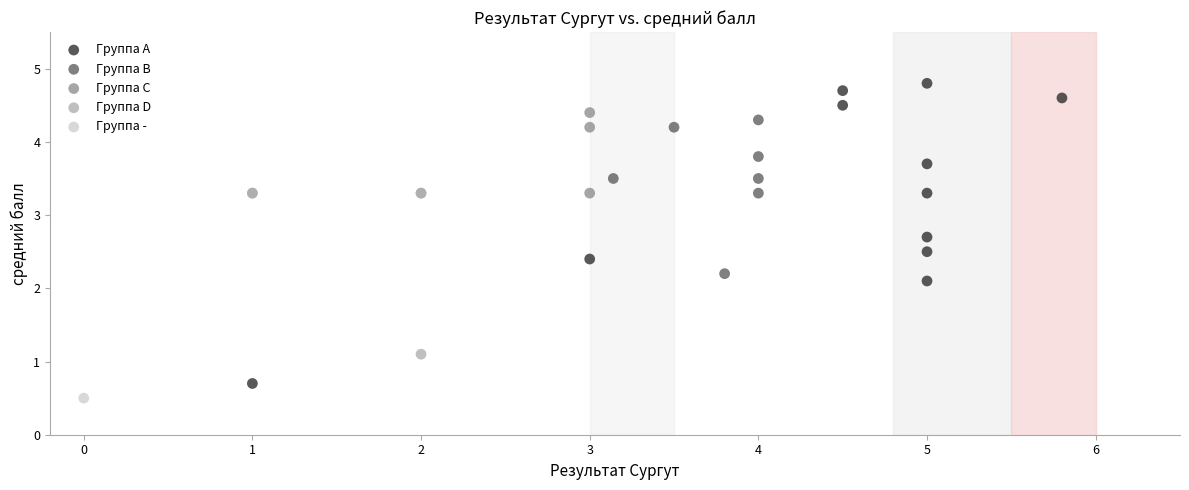

What are all the series names shown in the legend?

Группа A, Группа B, Группа C, Группа D, Группа -